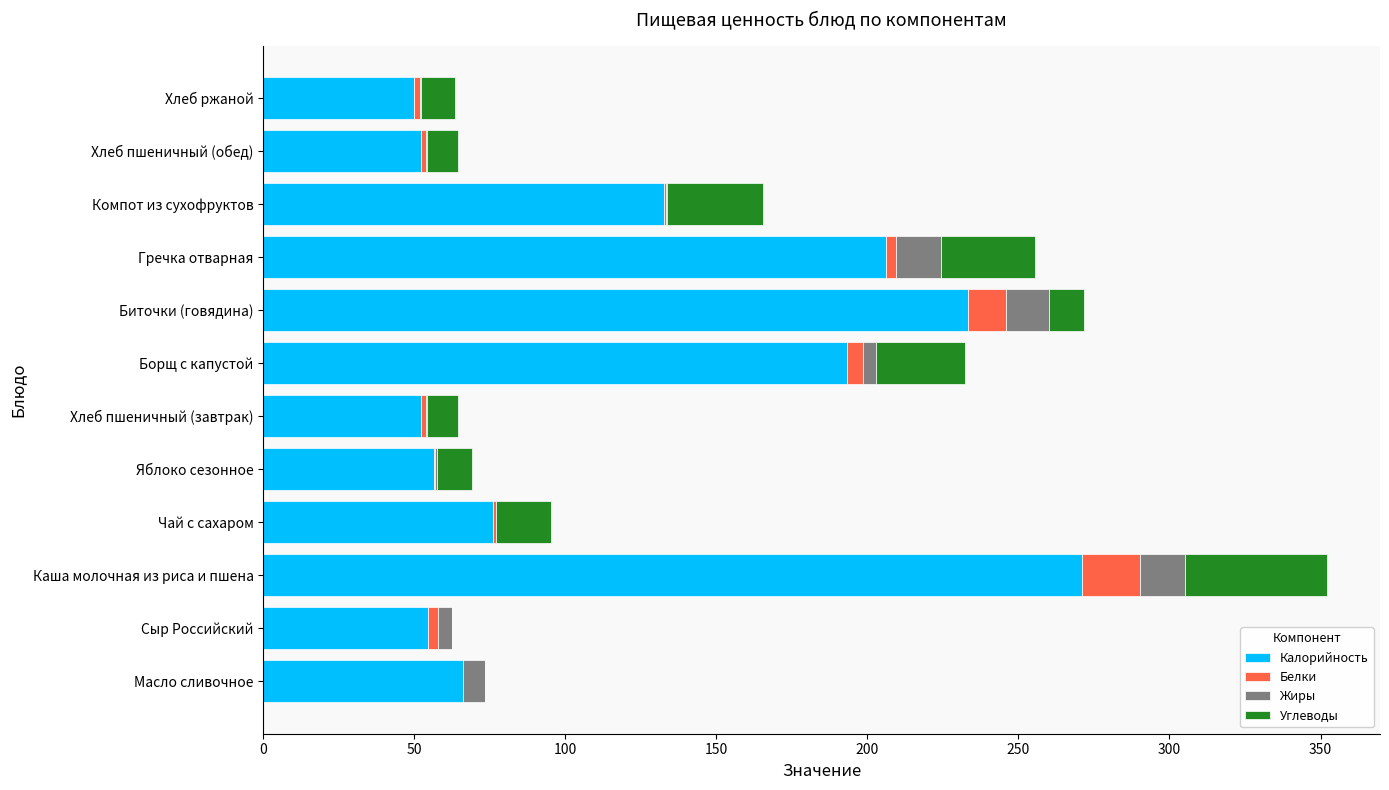

What is the total value across all series at Каша молочная из риса и пшена?

352.1